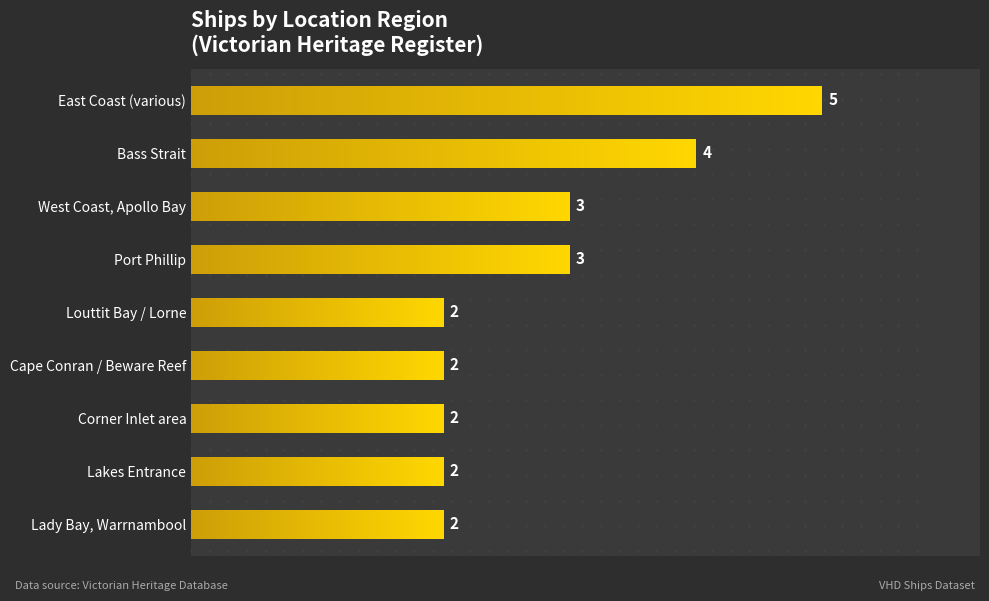

Count the values in the range 2 to 3.

7